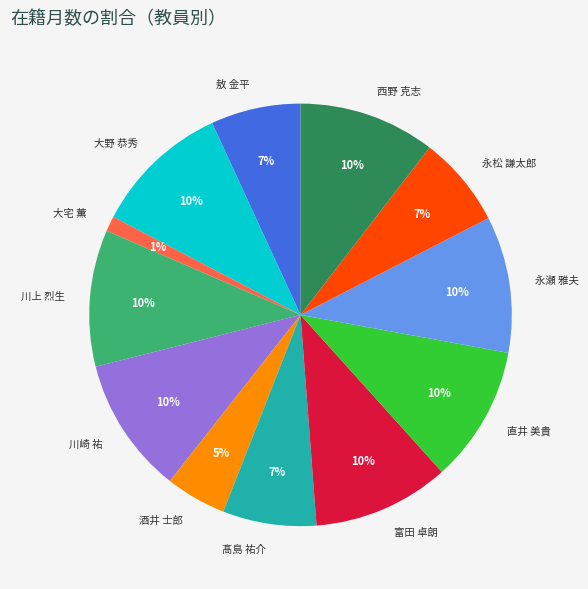

Combined, do 永瀬 雅夫 and 川崎 祐 account for over 50%?

No